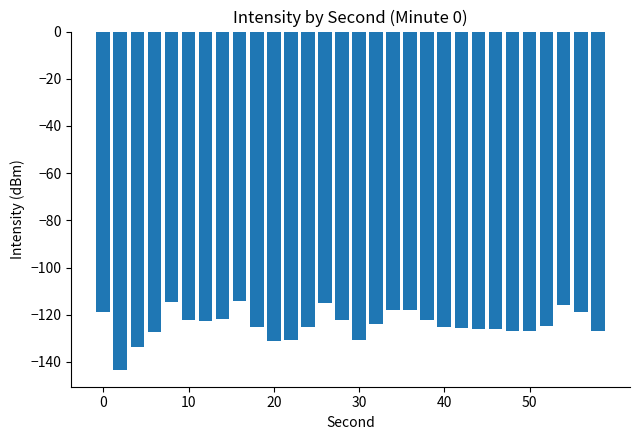

What is the value of the 4th bar from the left?

-127.3